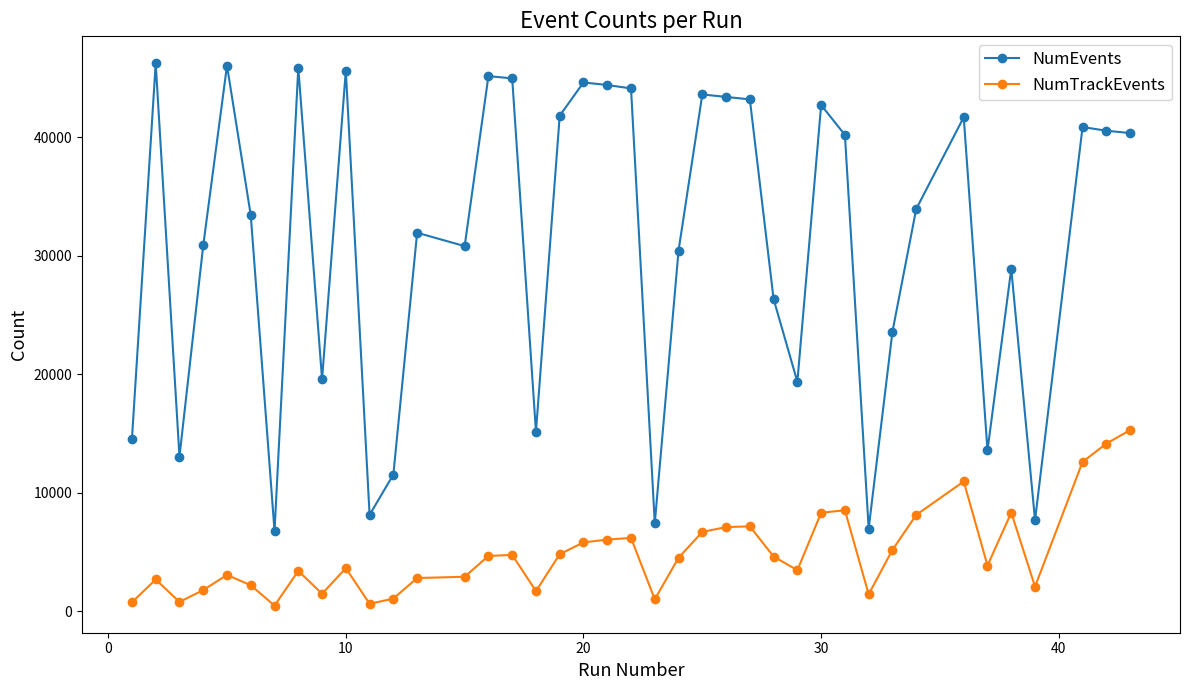

Which series has the largest total across all categories?

NumEvents